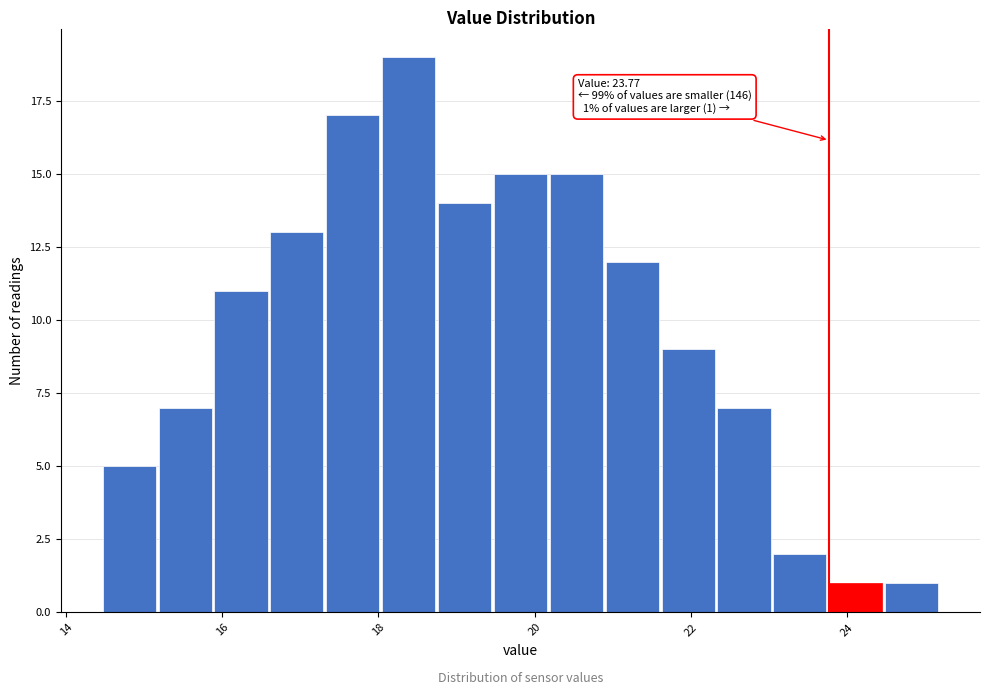

Read against the x-axis, roughly where is the centre of the tallest bar?

18.4